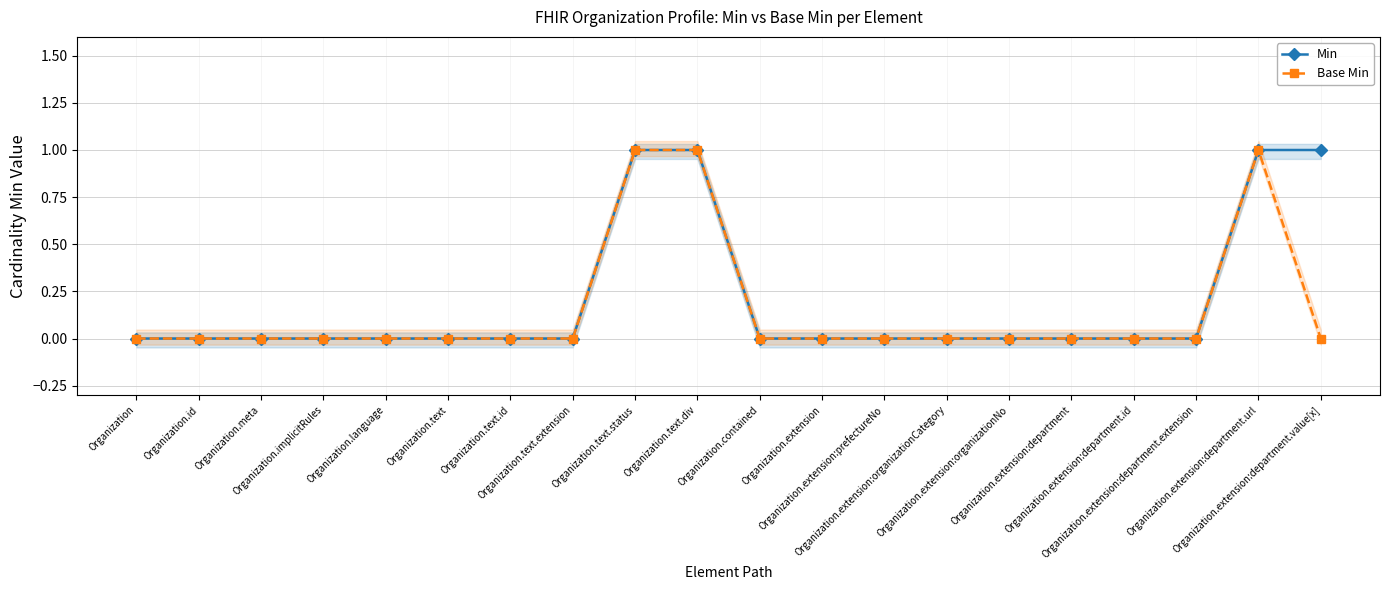

List the labels in order of Base Min value, largest first.

Organization.text.status, Organization.text.div, Organization.extension:department.url, Organization, Organization.id, Organization.meta, Organization.implicitRules, Organization.language, Organization.text, Organization.text.id, Organization.text.extension, Organization.contained, Organization.extension, Organization.extension:prefectureNo, Organization.extension:organizationCategory, Organization.extension:organizationNo, Organization.extension:department, Organization.extension:department.id, Organization.extension:department.extension, Organization.extension:department.value[x]